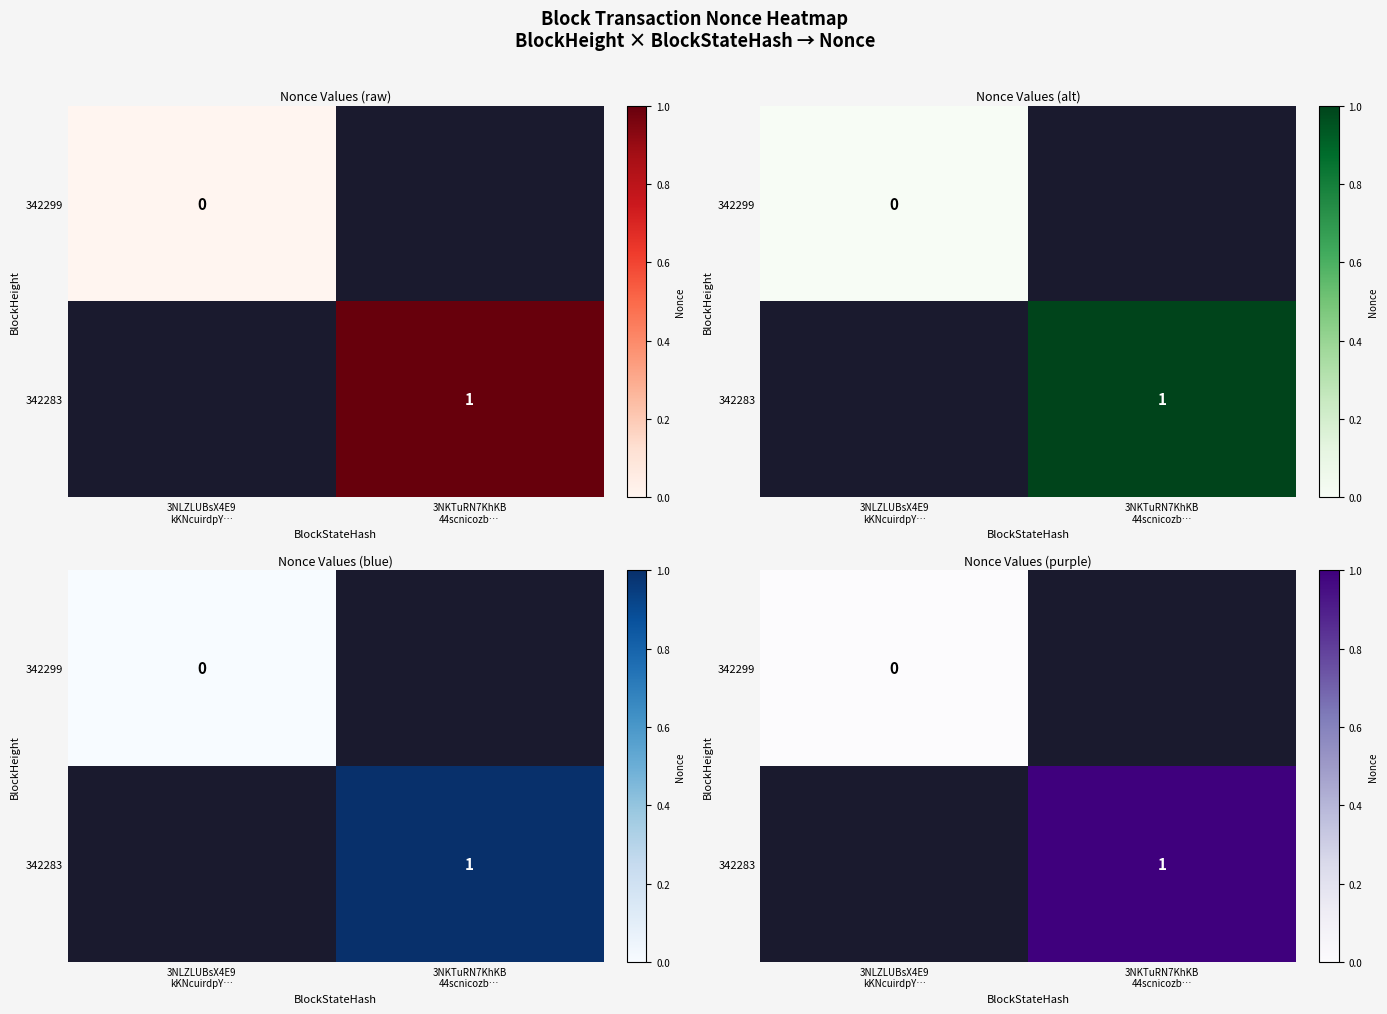

At which label does 342283 reach its peak?

3NLZLUBsX4E9 kKNcuirdpY…